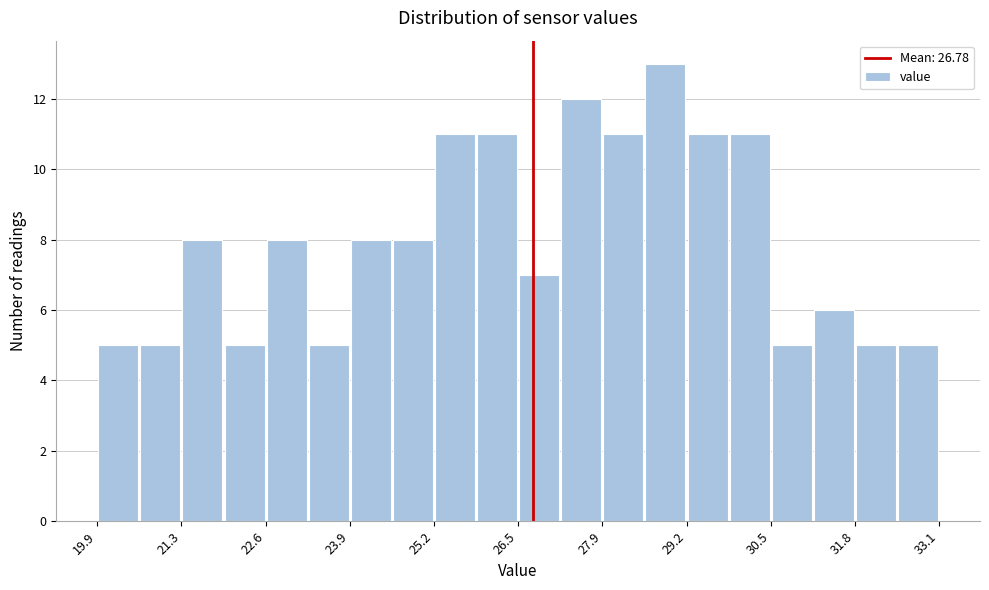

Read against the x-axis, roughly where is the centre of the tallest bar?

28.8